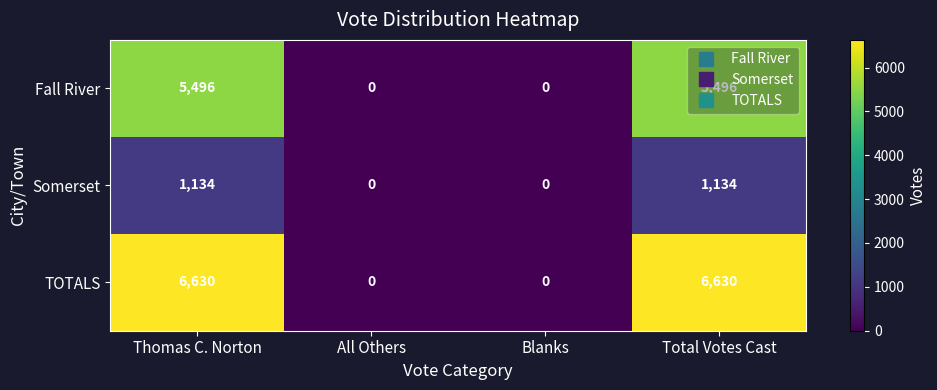

The Fall River series shows 5496 at Total Votes Cast. True or false?

True